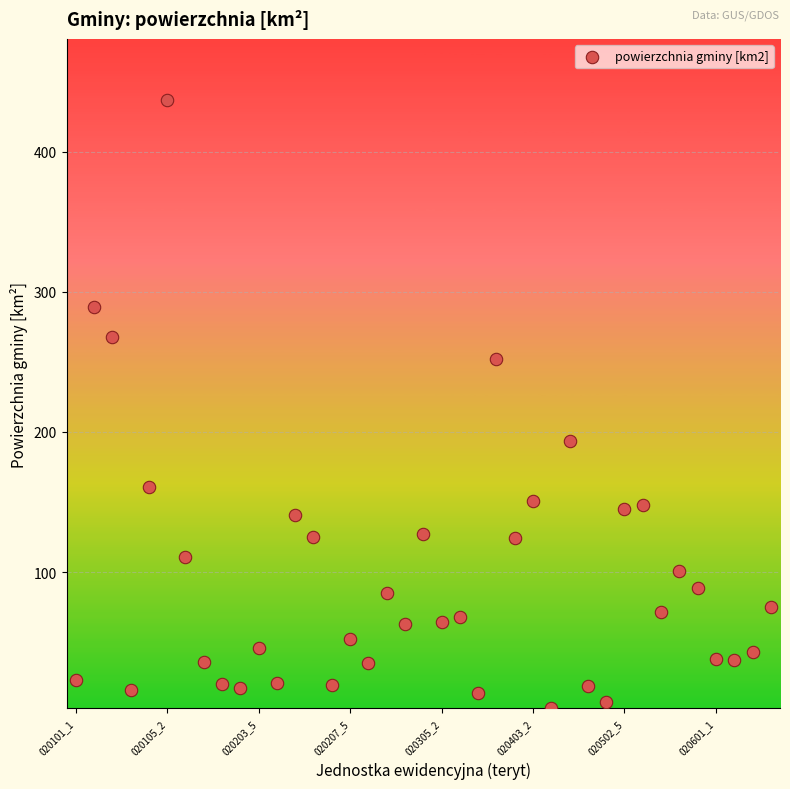

What is the range of Y values (max minus min)?

433.4